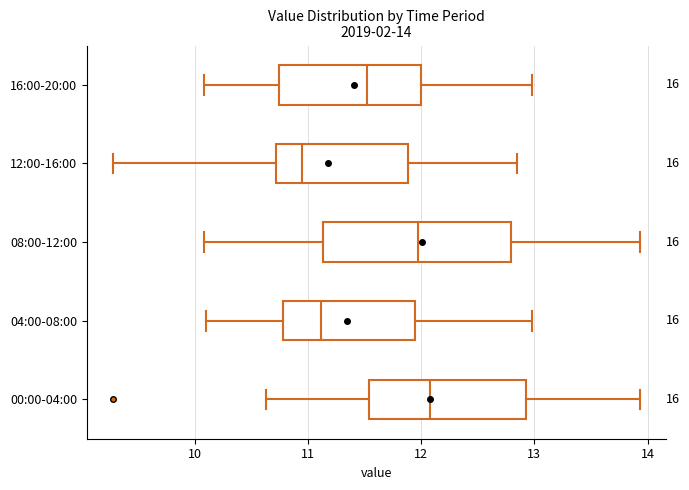

Which box's median line is the furthest to the left?

12:00-16:00